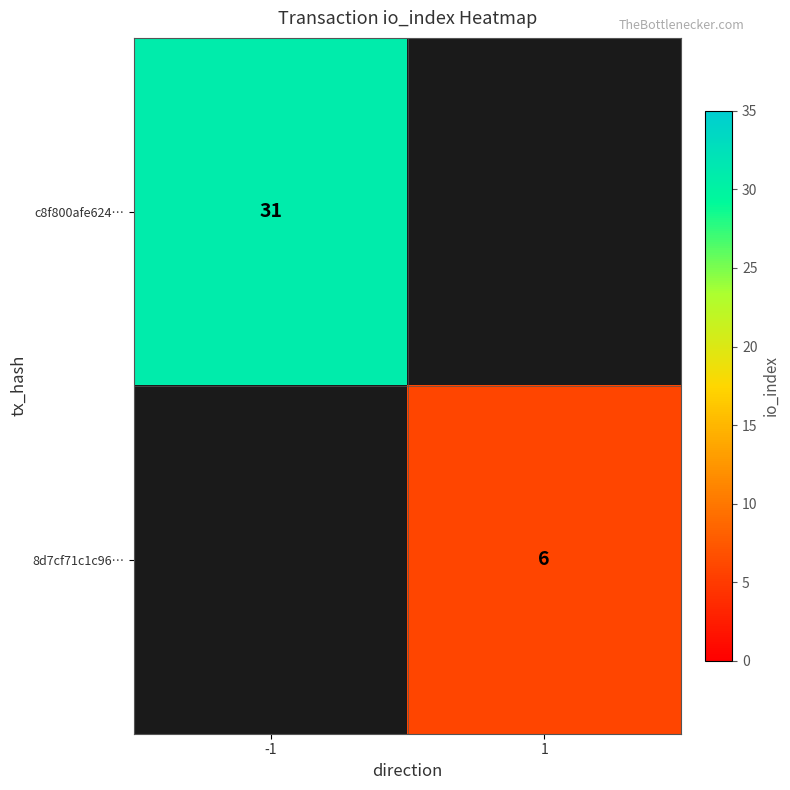

The value of 8d7cf71c1c96… at 1 is 6. True or false?

True